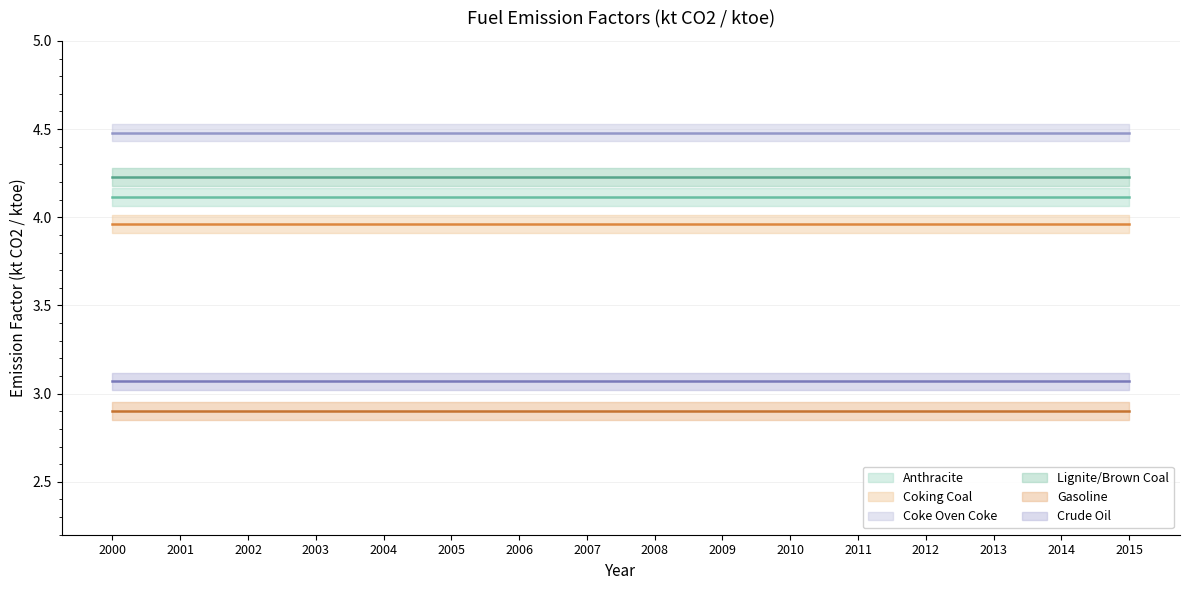

What is the approximate value of Coking Coal at 2010?

4.0